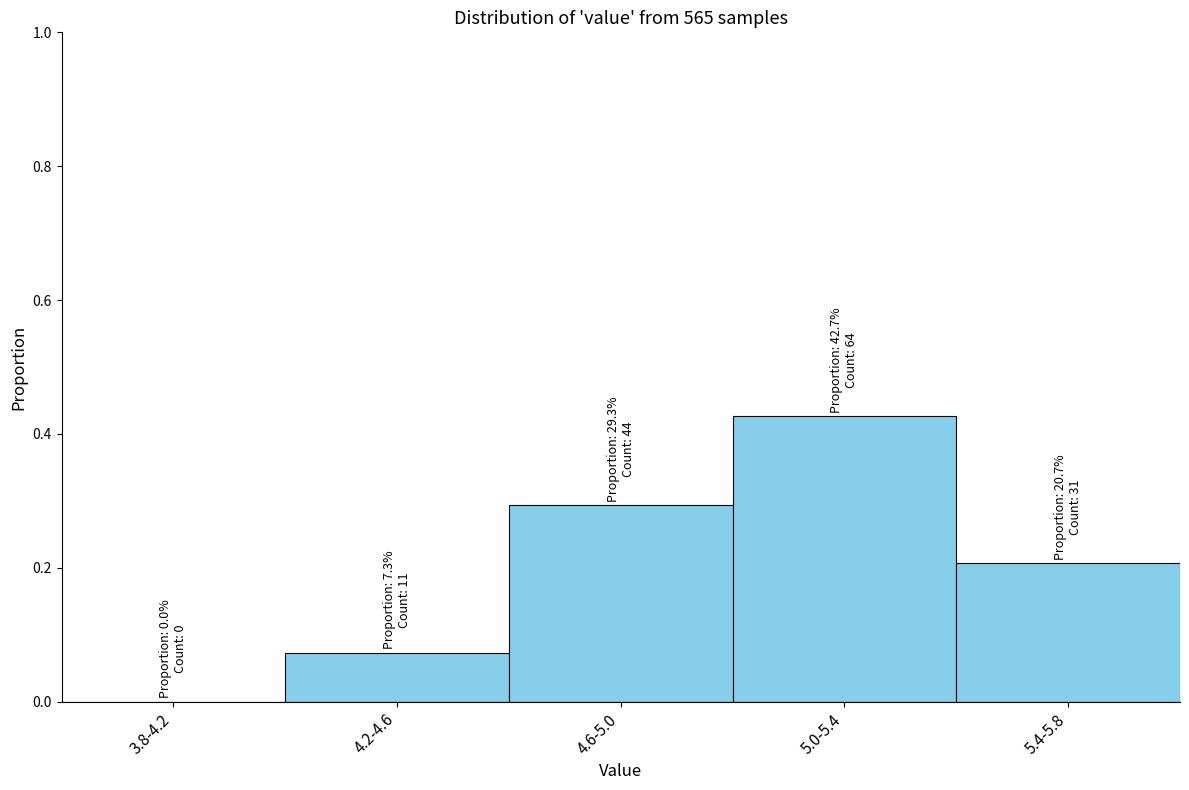

Between 3.8-4.2 and 5.0-5.4, which is larger?

5.0-5.4